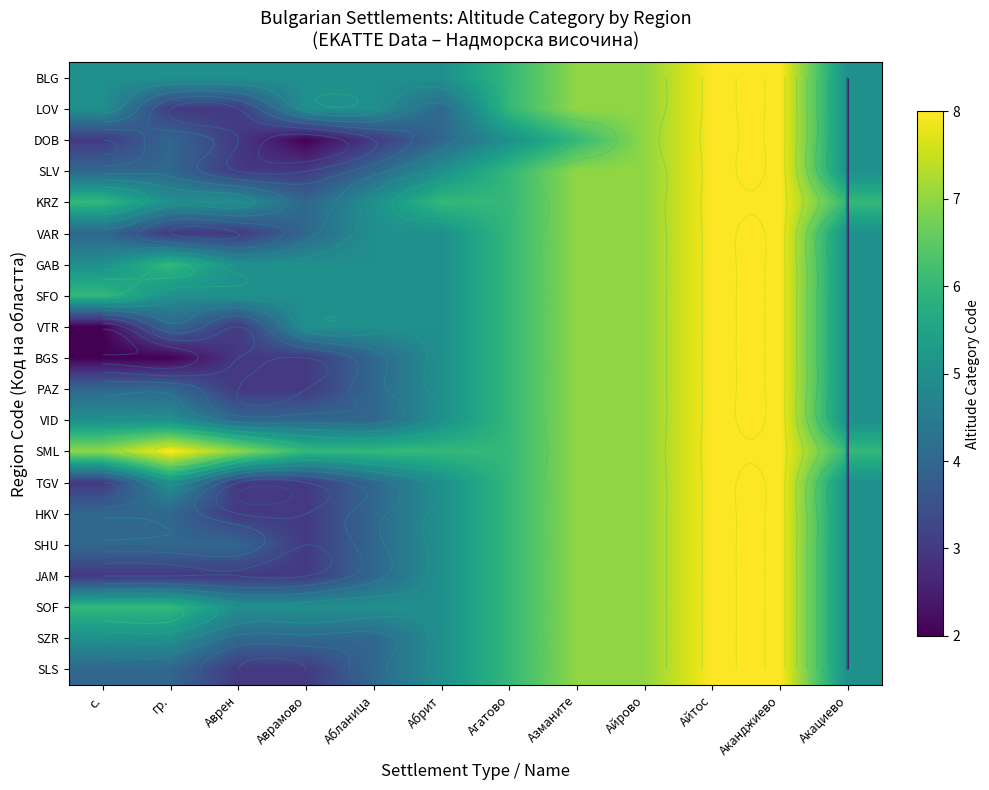

At how many categories does at least one series exceed 4?

12